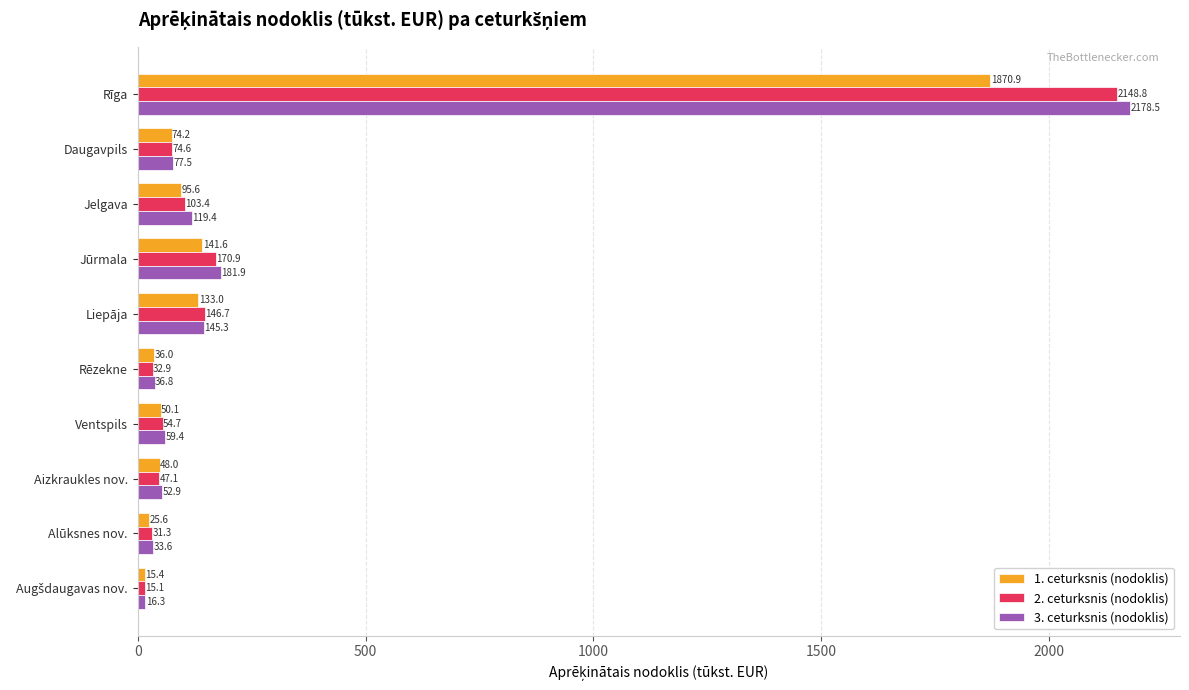

How many data points in 2. ceturksnis (nodoklis) are above 74?

5